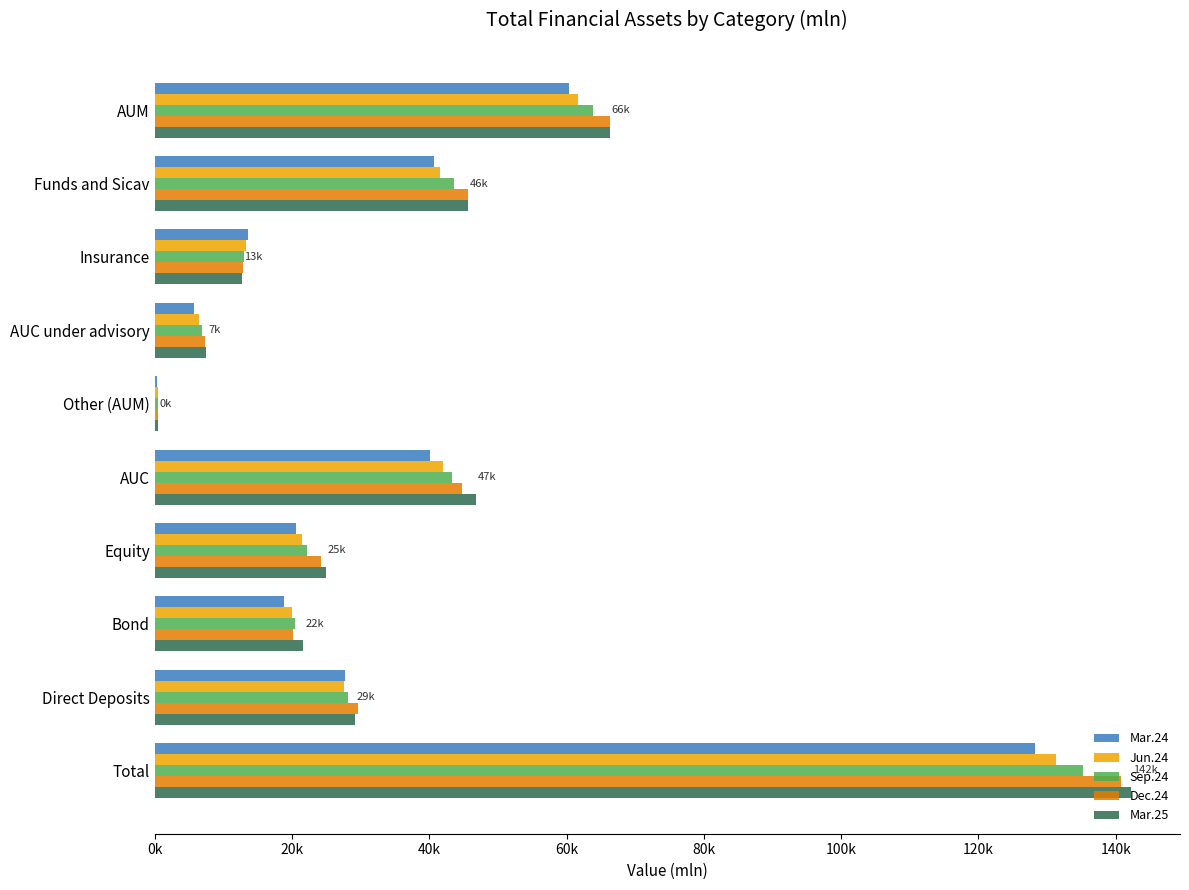

What are all the series names shown in the legend?

Mar.24, Jun.24, Sep.24, Dec.24, Mar.25